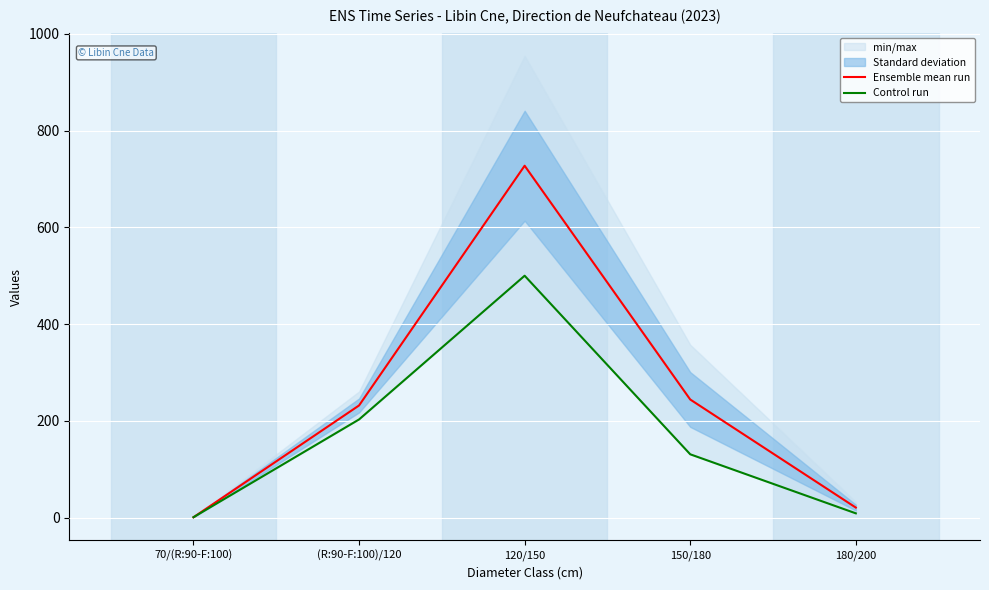

What is the difference between the second highest and minimum values in the Control run series?

202.0